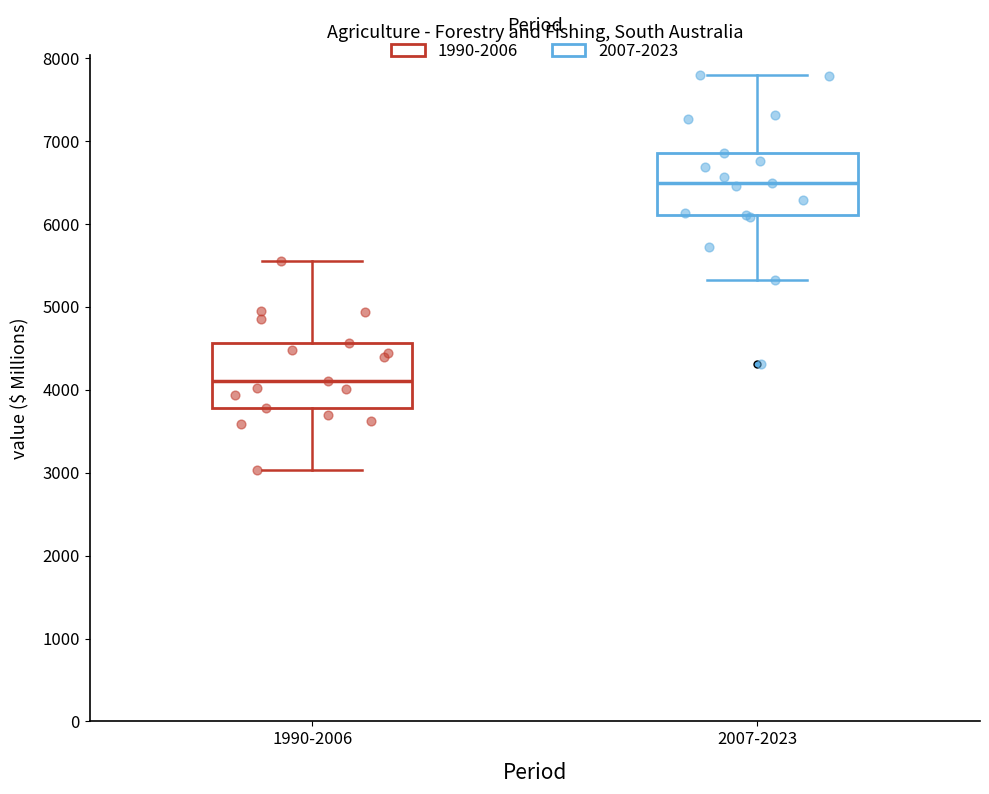

Where does the median line of the box for 2007-2023 sit on the y-axis? The values are not printed on the chart, so give them approximately, as read against the axis.

6500